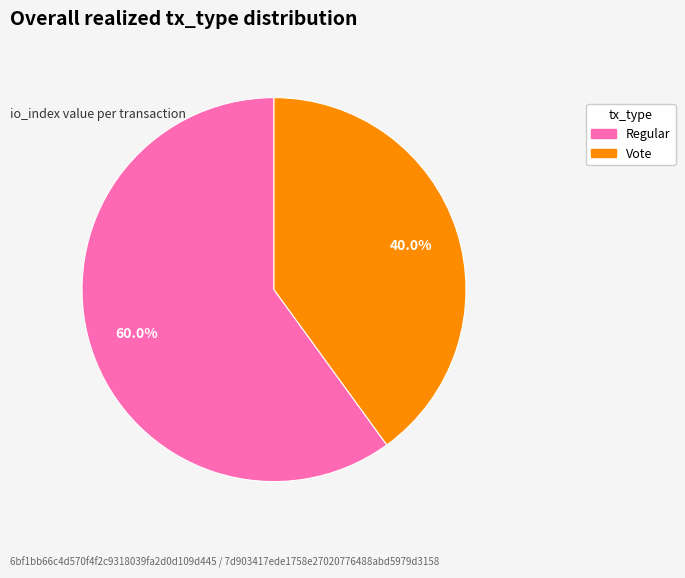

Between Regular and Vote, which is larger?

Regular